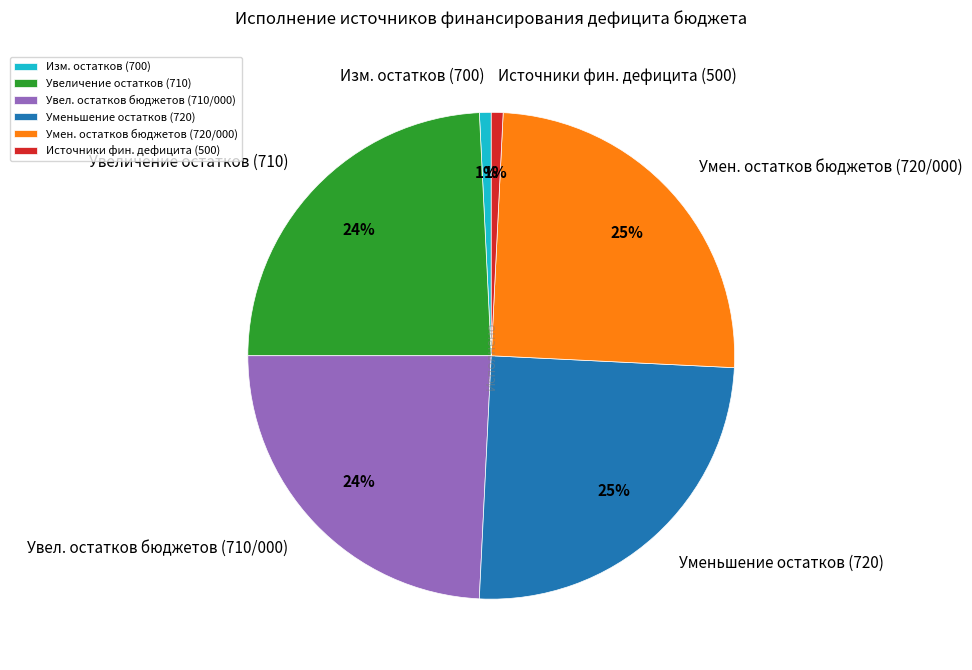

To the nearest percent, what portion does Источники фин. дефицита (500) represent?

1%